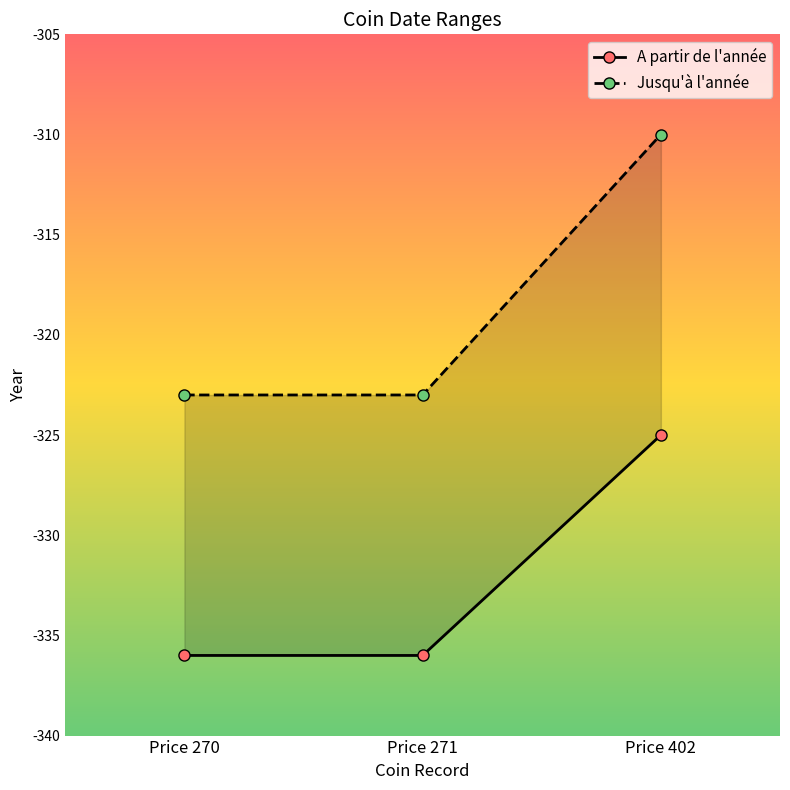

Reading right to left, list all the values displayed in this chart.

A partir de l'année: -325	-336	-336
Jusqu'à l'année: -310	-323	-323